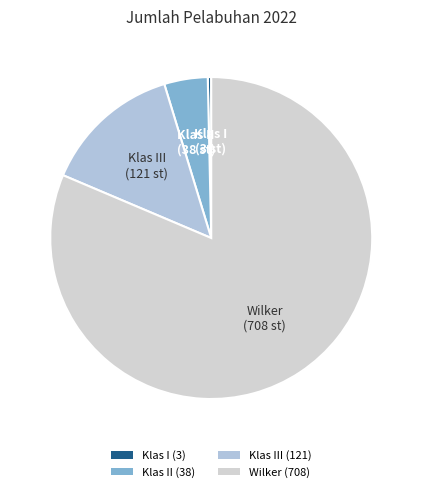

How many slices are in this pie chart?

4